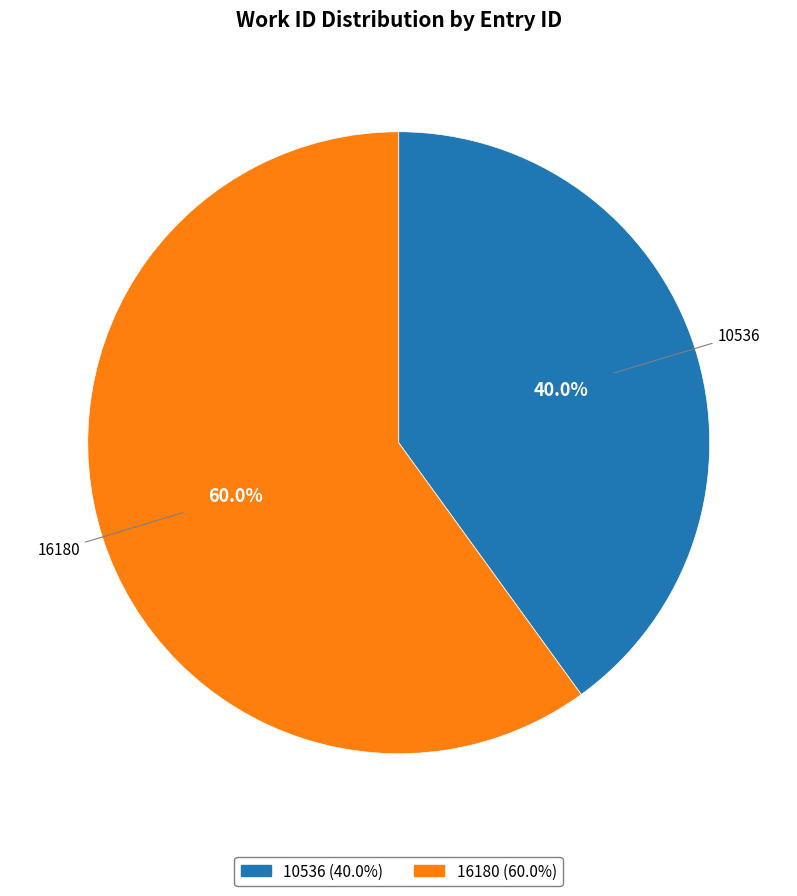

Is it true that 10536 is 40% of the pie?

True